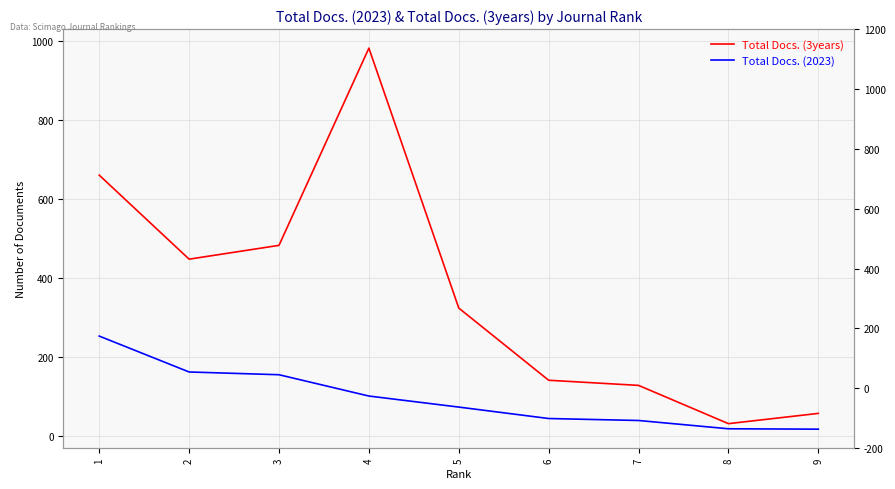

What is the average value of the Total Docs. (3years) series?

362